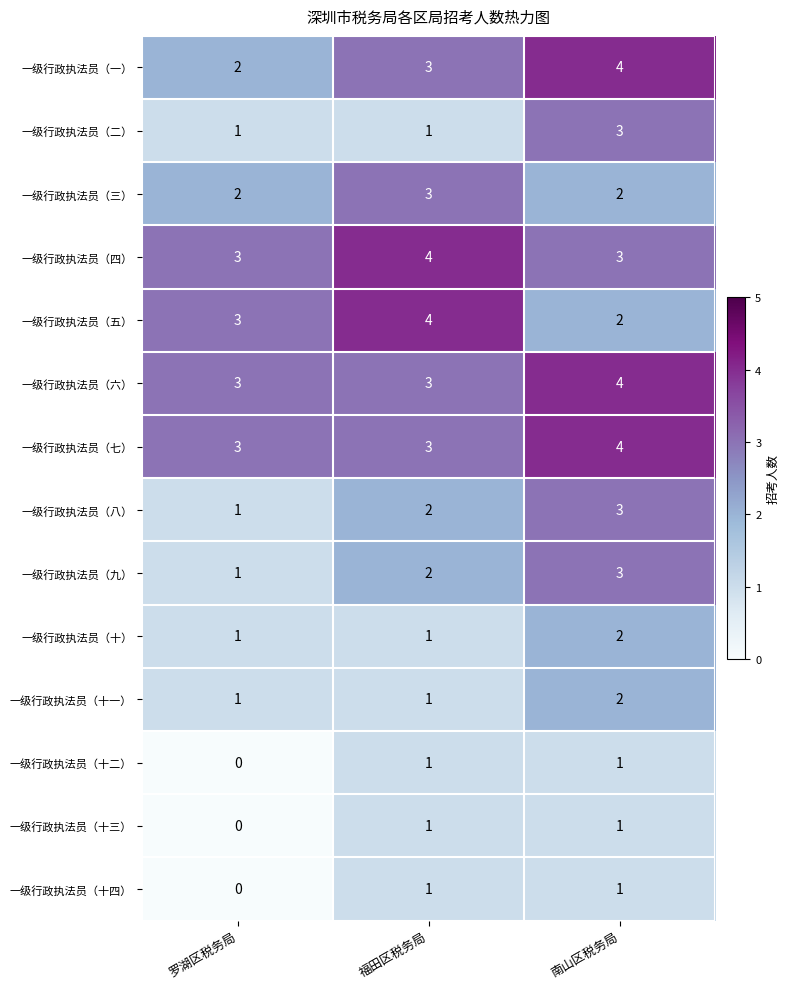

What is the sum of the 一级行政执法员（十） values at 南山区税务局 and 福田区税务局?

3